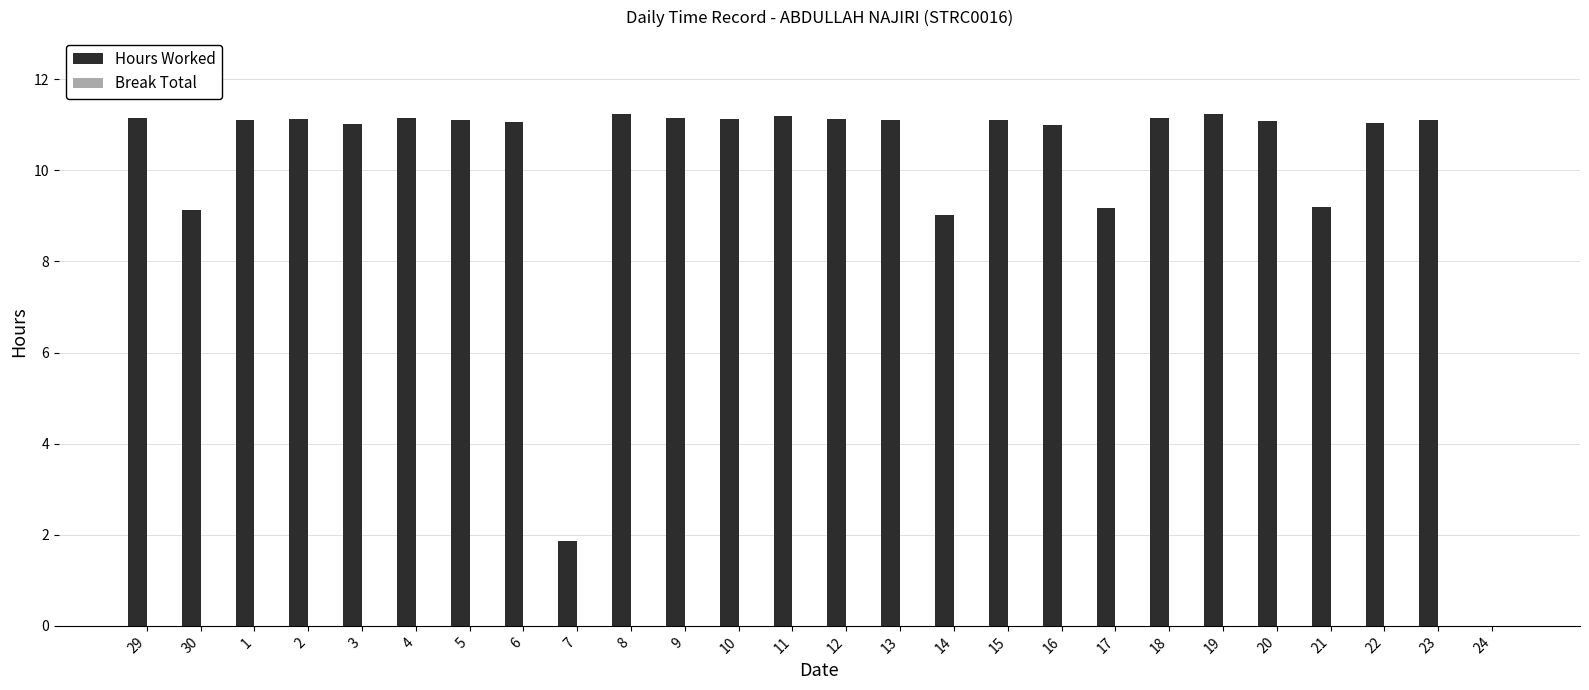

What is the greatest value displayed?

11.2